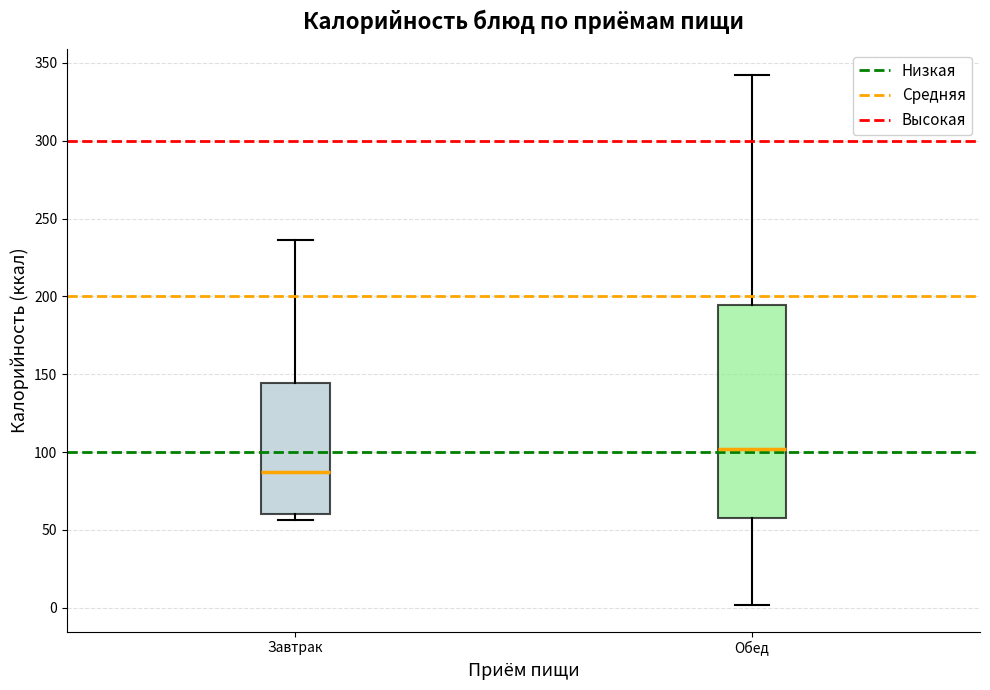

Reading left to right, read every box against the y-axis: the position of its median line, the range the box covers, and the ends of its whiskers. The values are not printed on the chart, so give them approximately, as read against the axis.

Завтрак: median 85, box 60 to 145, whiskers 55 to 235
Обед: median 100, box 60 to 195, whiskers 0 to 340